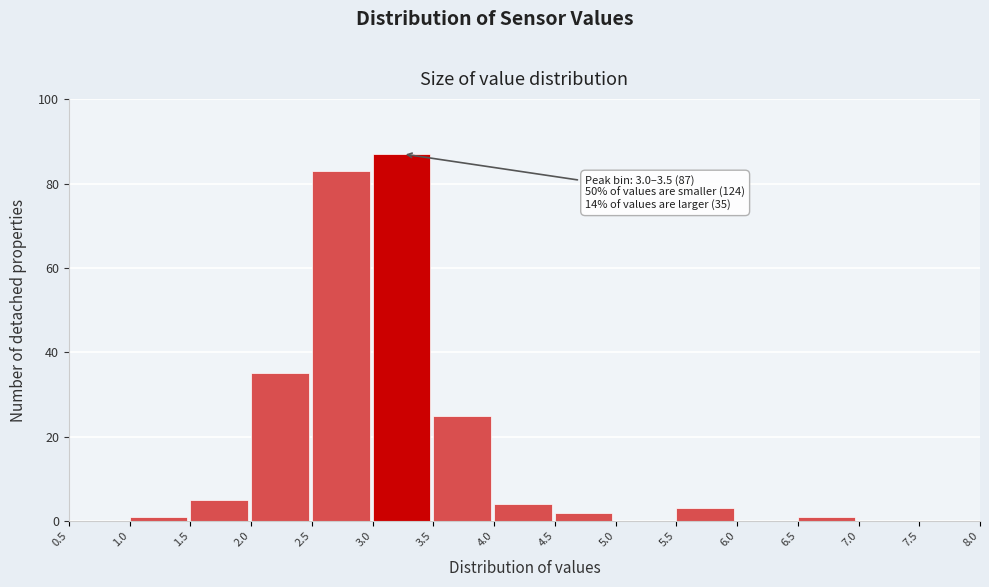

Over which range of the x-axis is the bar tallest?

3.0 to 3.5